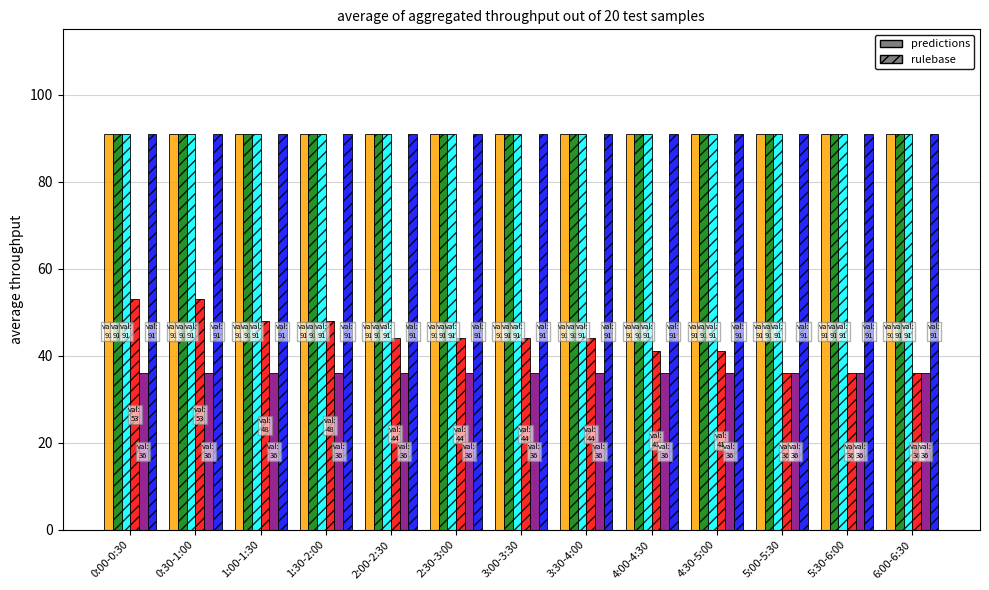

What is the maximum value shown in the chart?

91